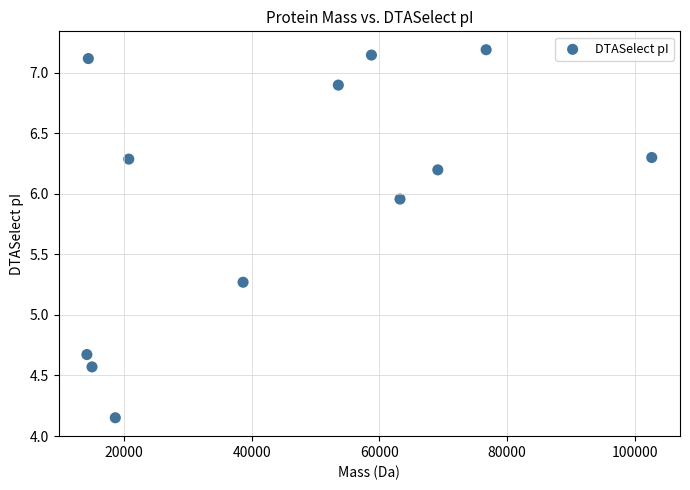

What is the average X value?

45478.2